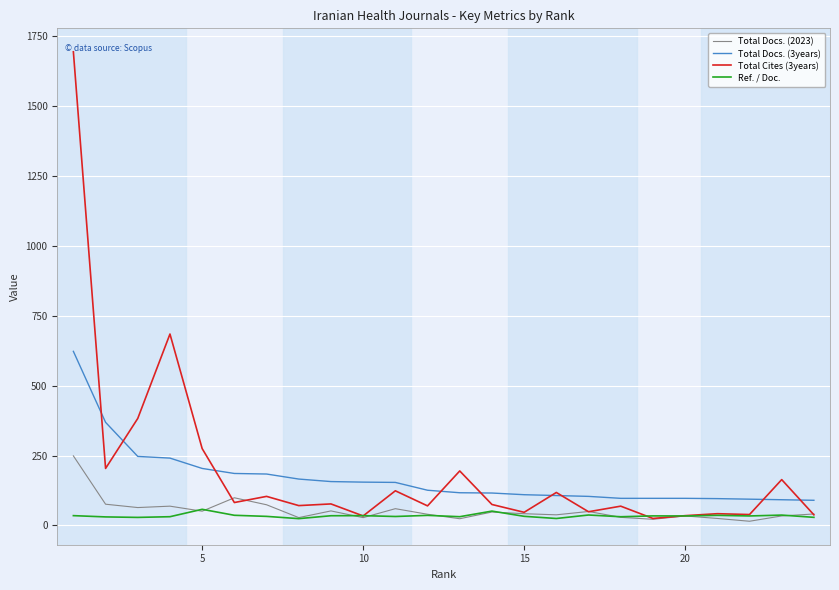

What is the highest value of the Total Cites (3years) series?

1695.0